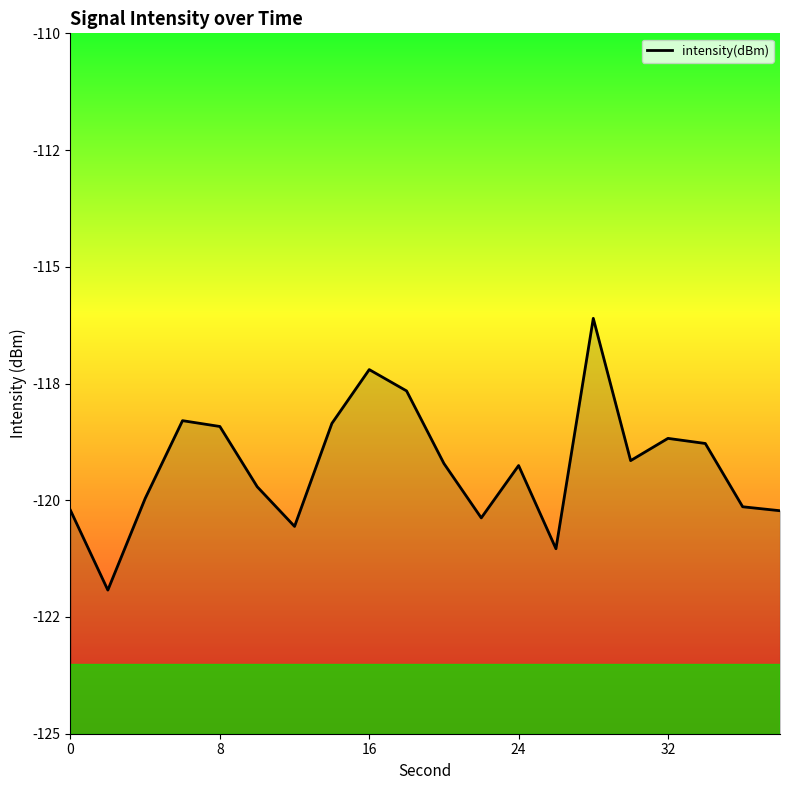

How many data points are less than -119?

12